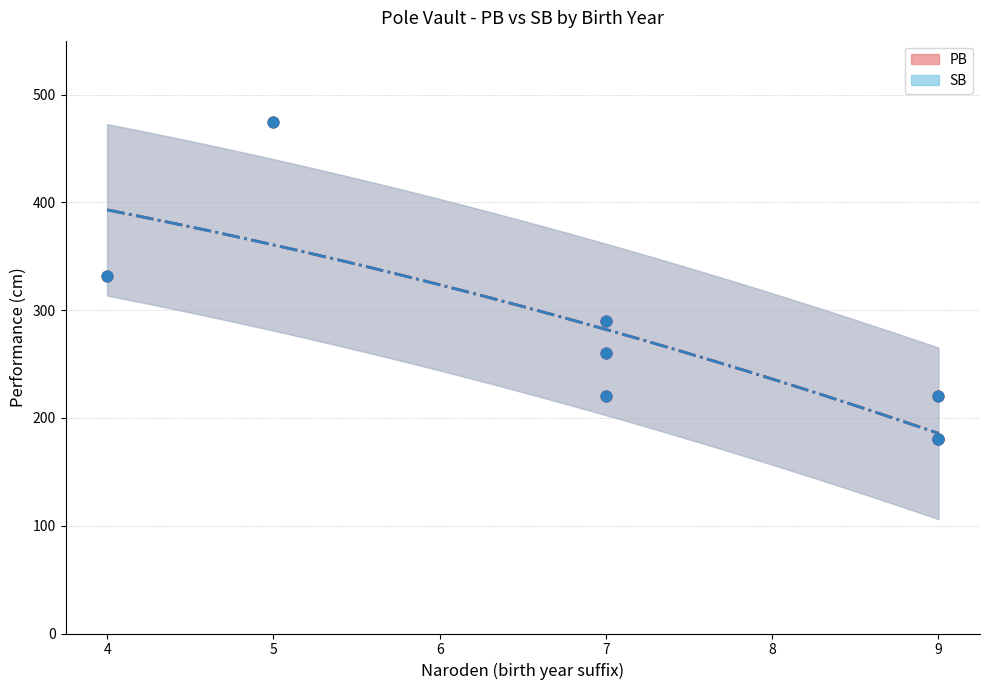

Is the value of SB at Česneková Viktória greater than the value of PB at Halmeš Martin?

No